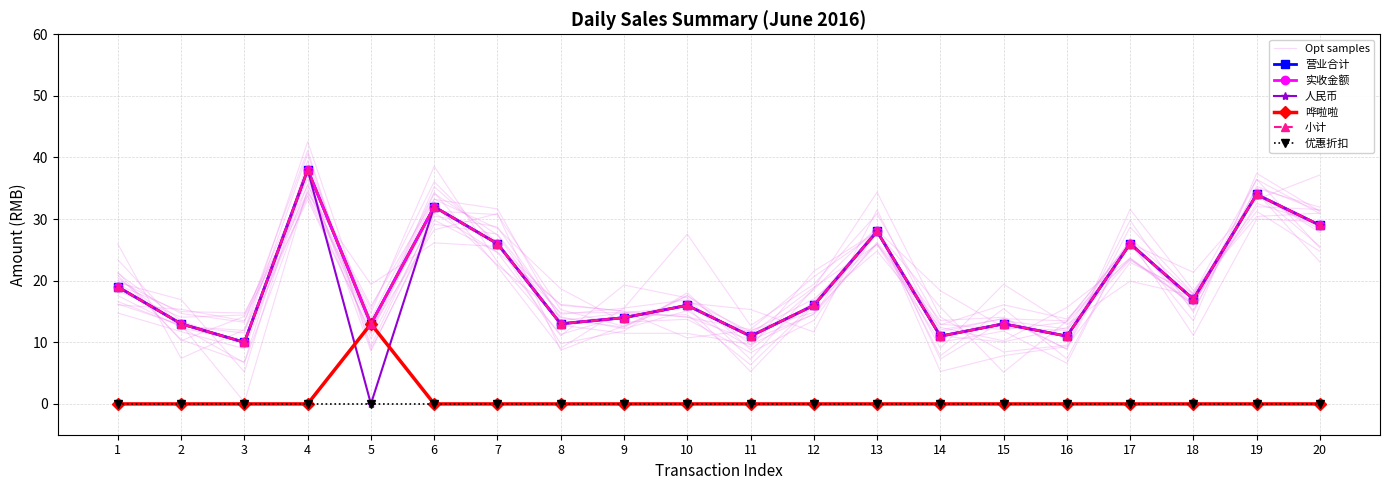

What is the greatest value displayed?

38